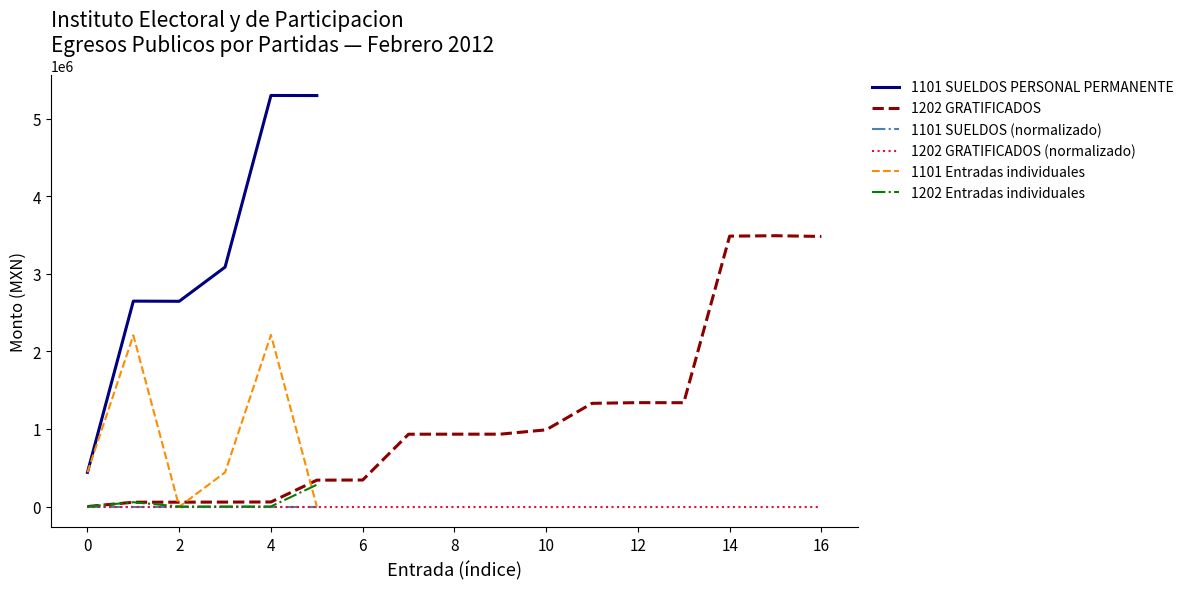

What is the average value?

882925.9